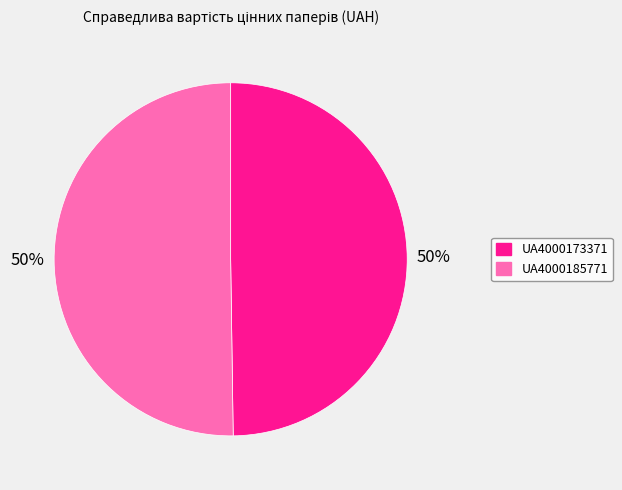

How many slices are in this pie chart?

2